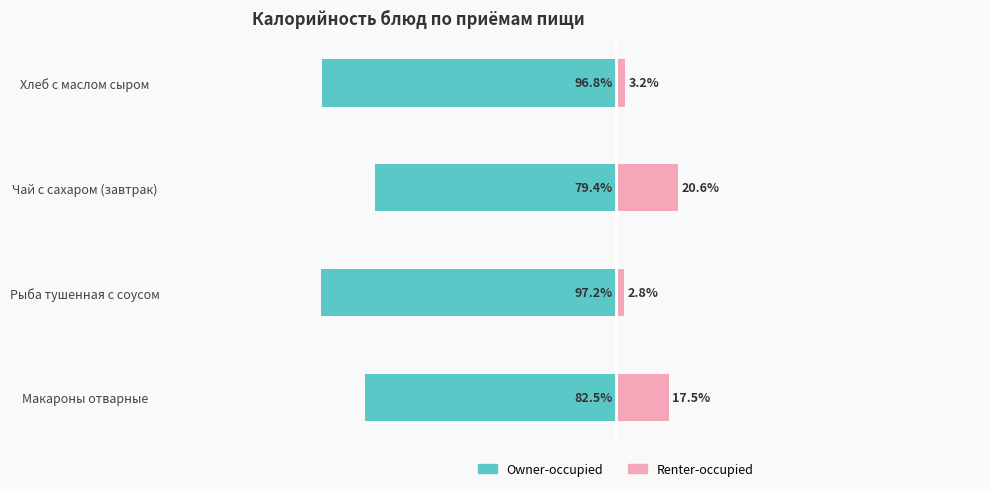

How many data points in Renter-occupied are less than 17?

2